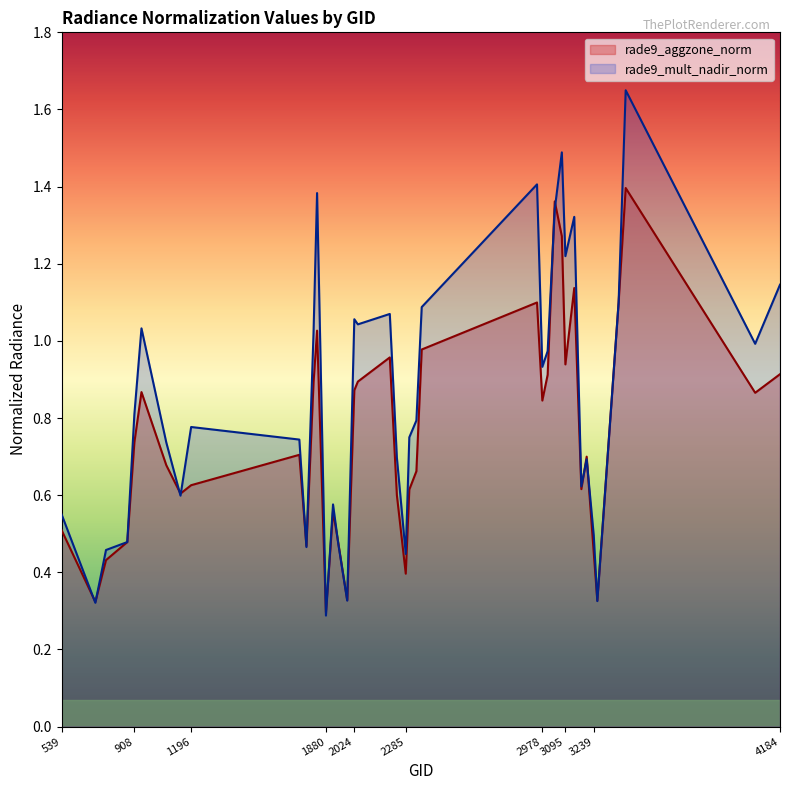

Between 4184 and 2303, which is larger?

4184